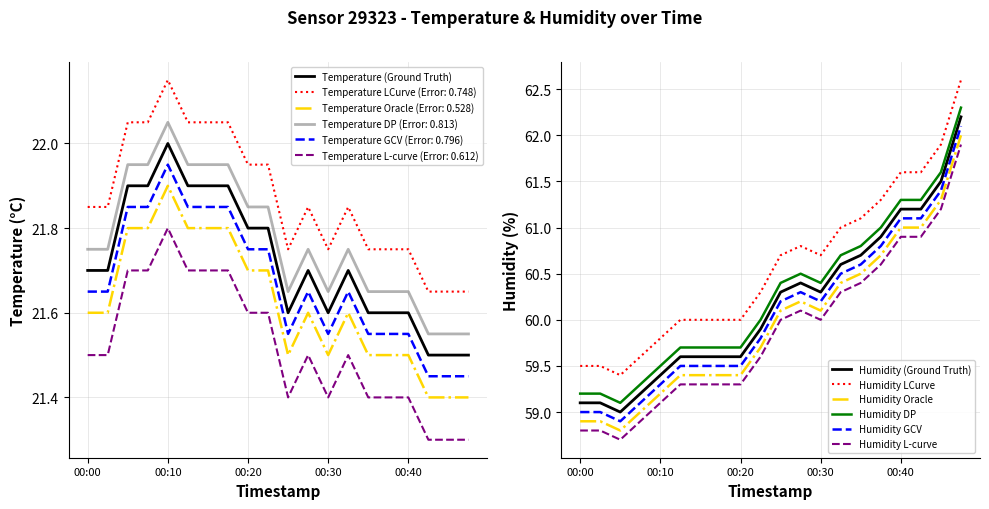

What is the value of the humidity point at the 18th from the left?

61.2